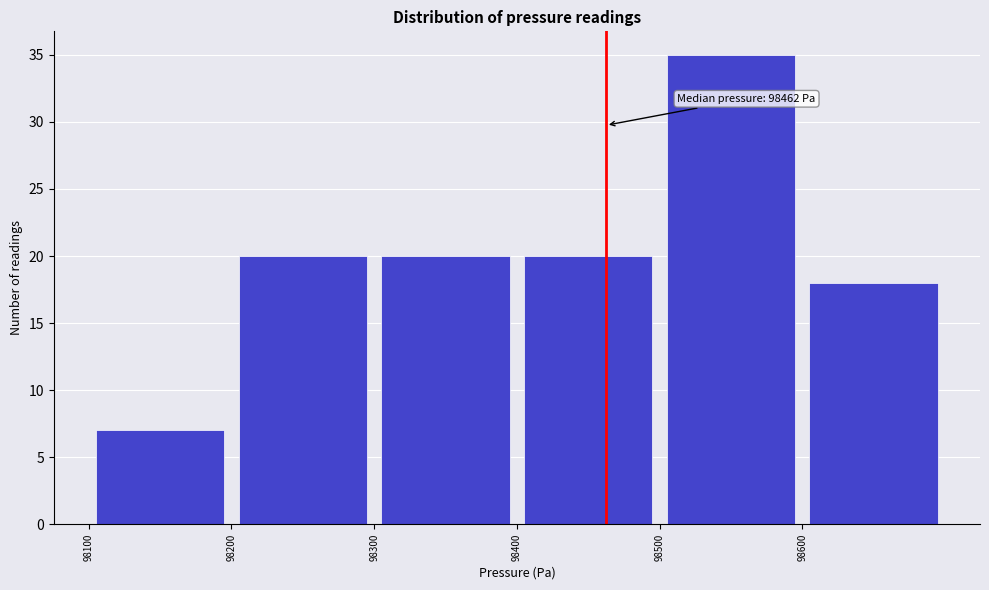

Over which range of the x-axis is the bar tallest?

98500 to 98600